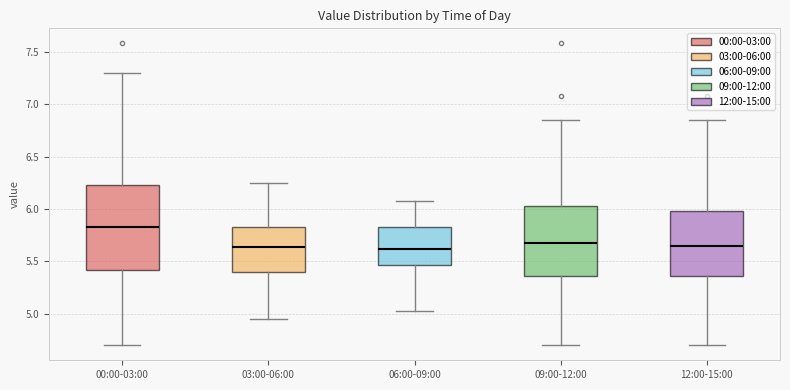

Which box's median line is the highest?

00:00-03:00